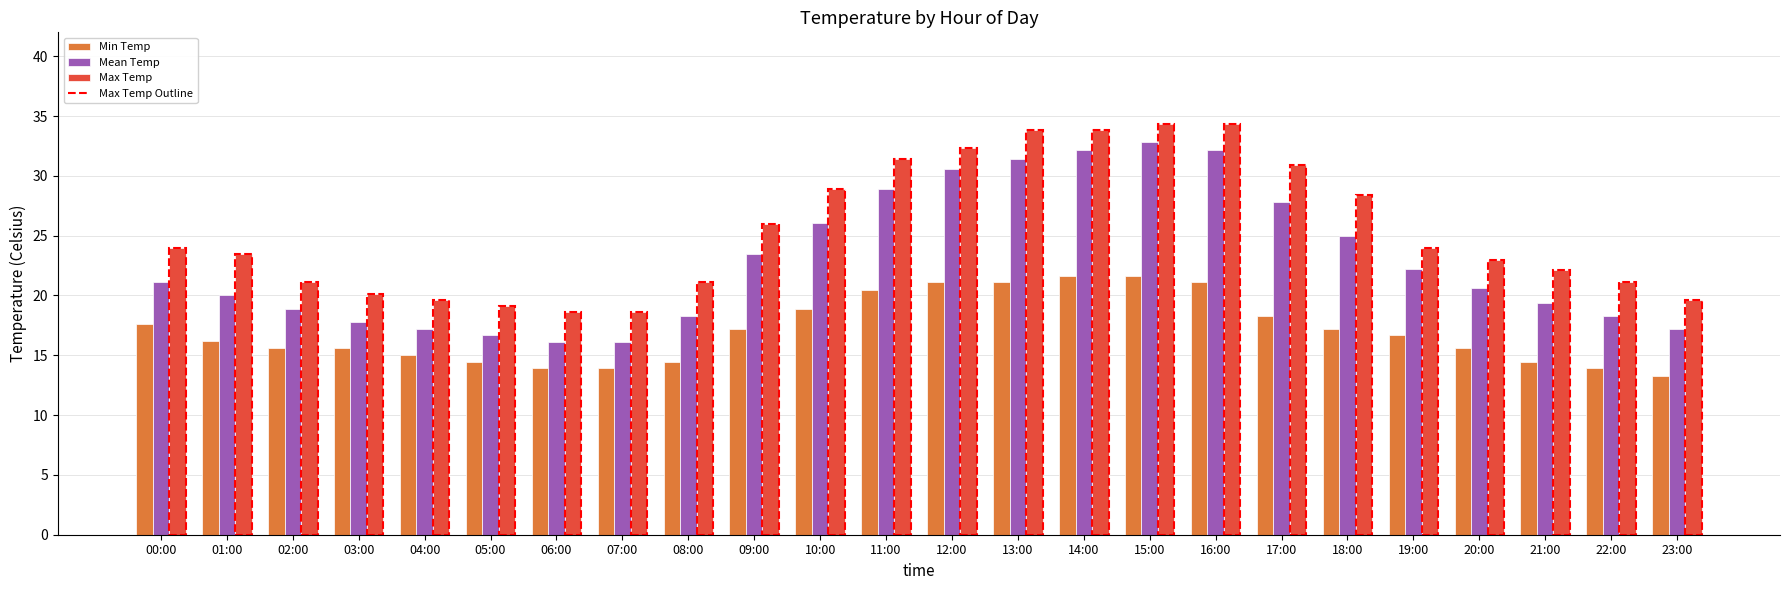

What is the difference between the maximum and minimum values in the Max Temp series?

15.7